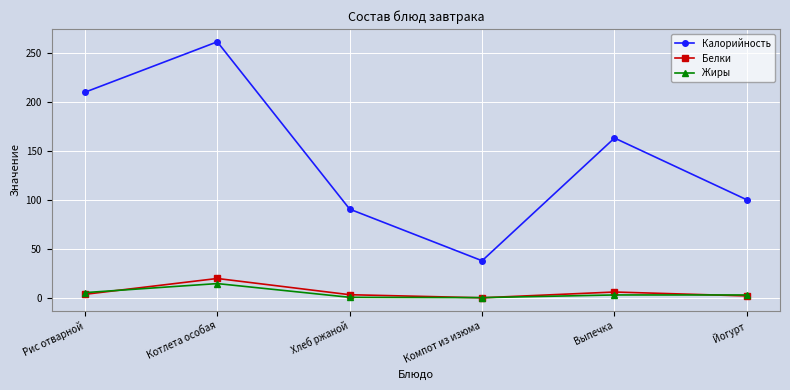

What is the label of the 2nd point from the left?

Котлета особая